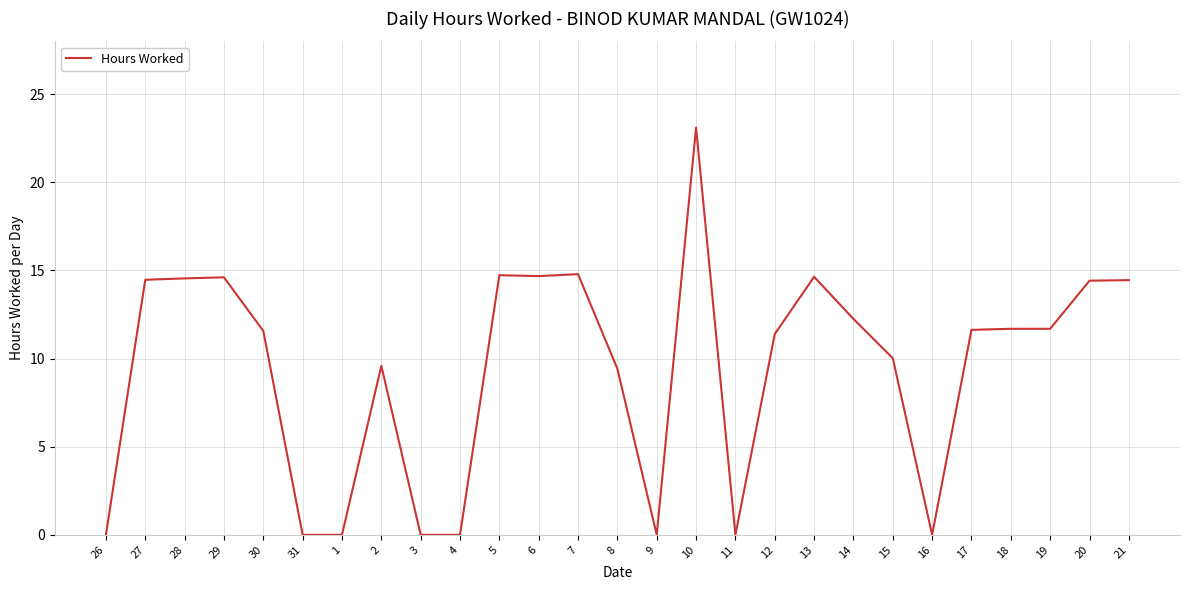

Is it true that the value at 14 is 5.5?

False